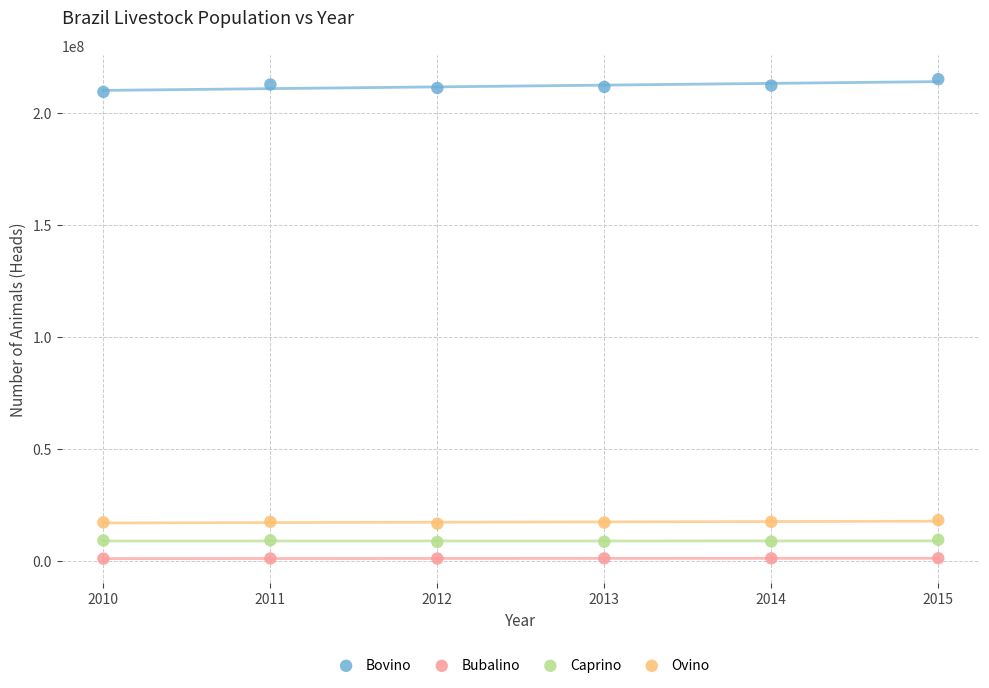

Which series reaches the maximum Y coordinate?

Bovino